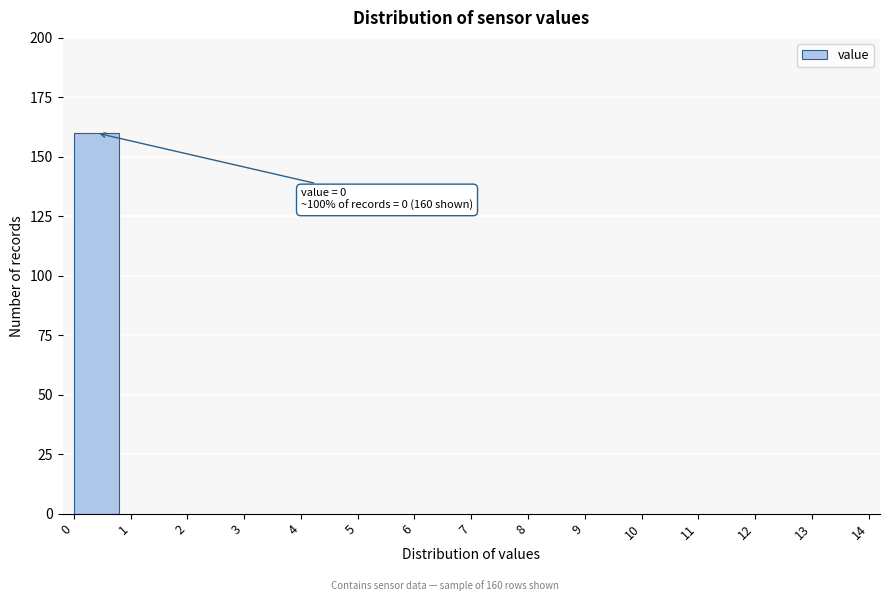

Which range on the x-axis has the tallest bar?

0 to 1